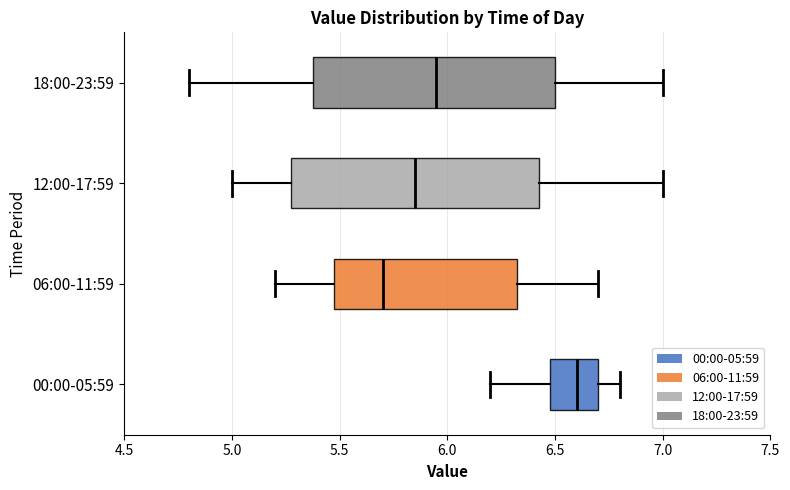

Reading bottom to top, read every box against the x-axis: the position of its median line, the range the box covers, and the ends of its whiskers. The values are not printed on the chart, so give them approximately, as read against the axis.

00:00-05:59: median 6.60, box 6.50 to 6.70, whiskers 6.20 to 6.80
06:00-11:59: median 5.70, box 5.50 to 6.35, whiskers 5.20 to 6.70
12:00-17:59: median 5.85, box 5.30 to 6.45, whiskers 5.00 to 7.00
18:00-23:59: median 5.95, box 5.40 to 6.50, whiskers 4.80 to 7.00